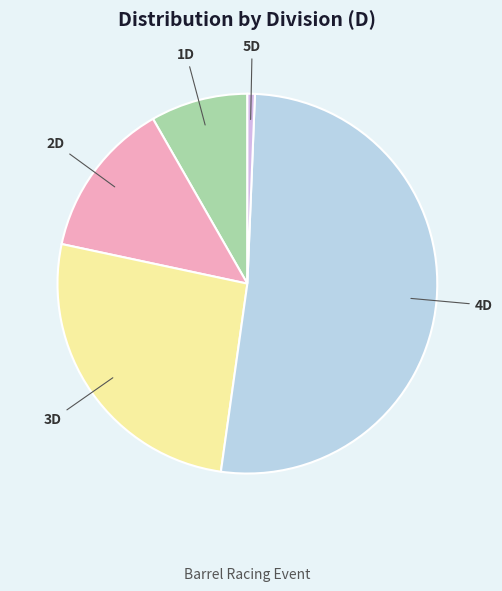

Between 4D and 3D, which is larger?

4D